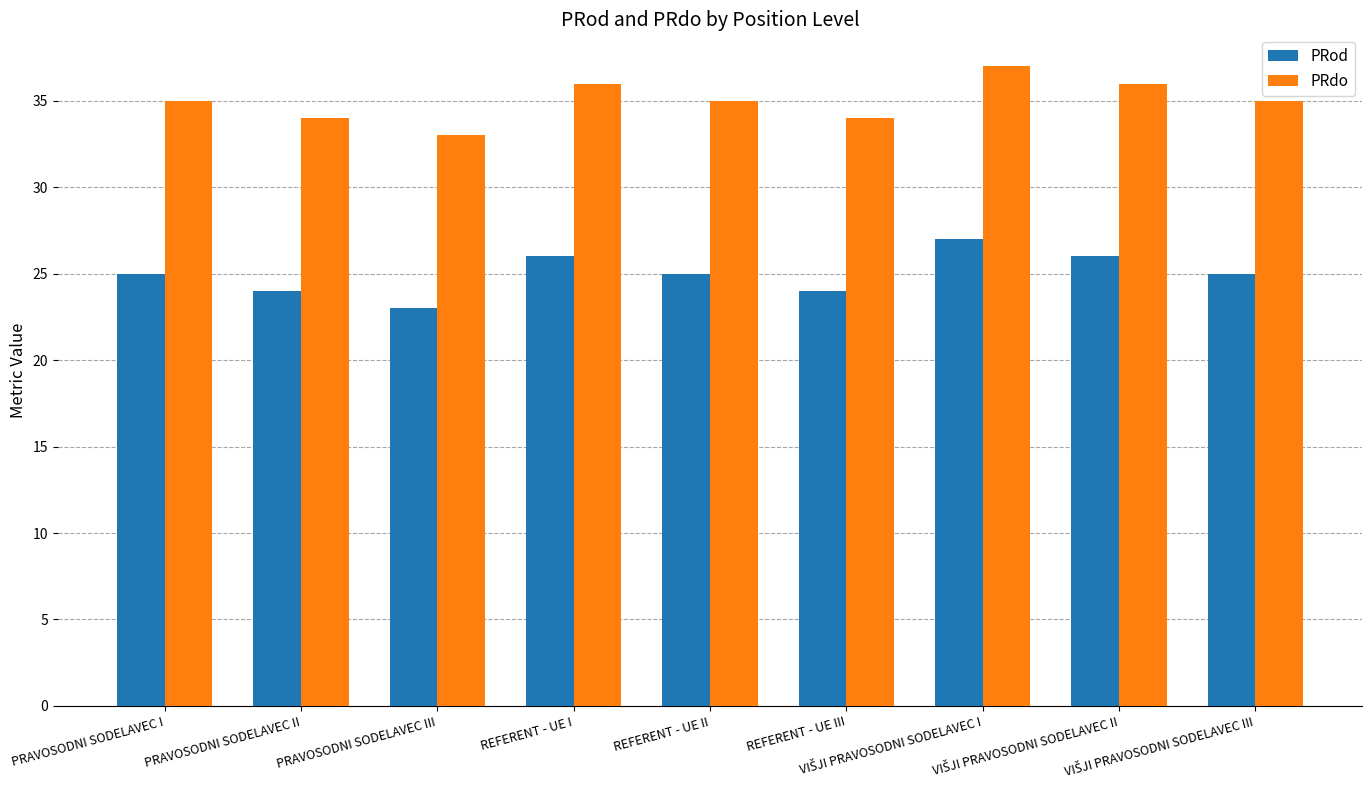

Rank the series by their average value, from highest to lowest.

PRdo, PRod